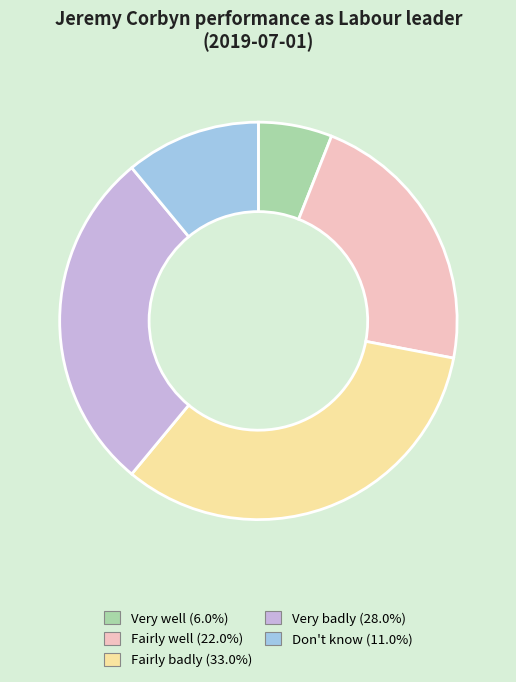

Combined, do Fairly badly and Very badly account for over 50%?

Yes